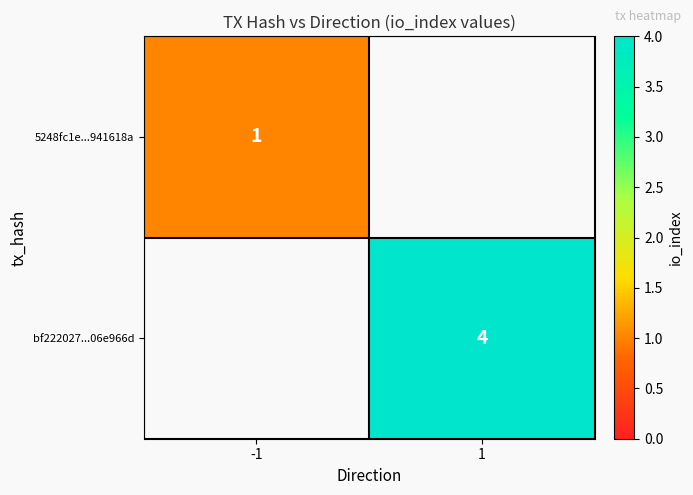

True or false: bf222027...06e966d has a value of 7 at 1.

False